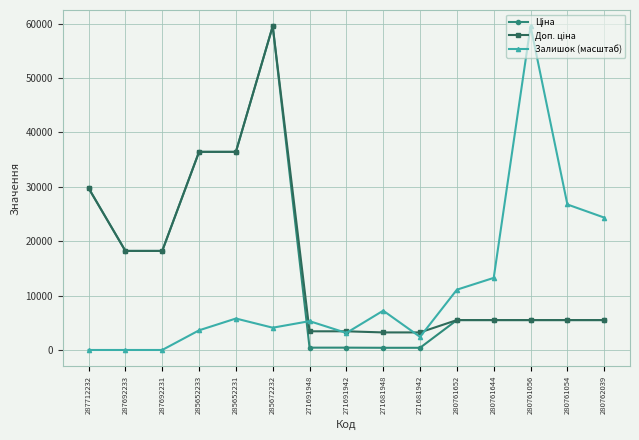

What is the maximum value shown in the chart?

59523.0